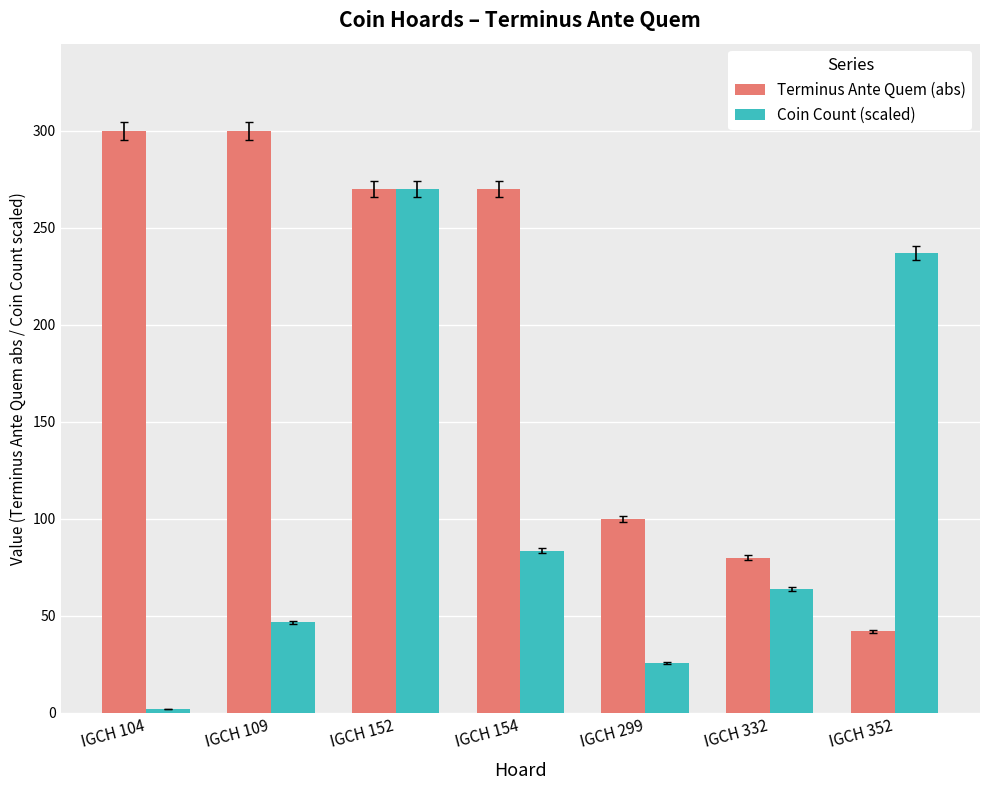

Where does the Coin Count (scaled) series first go above 63?

IGCH 152